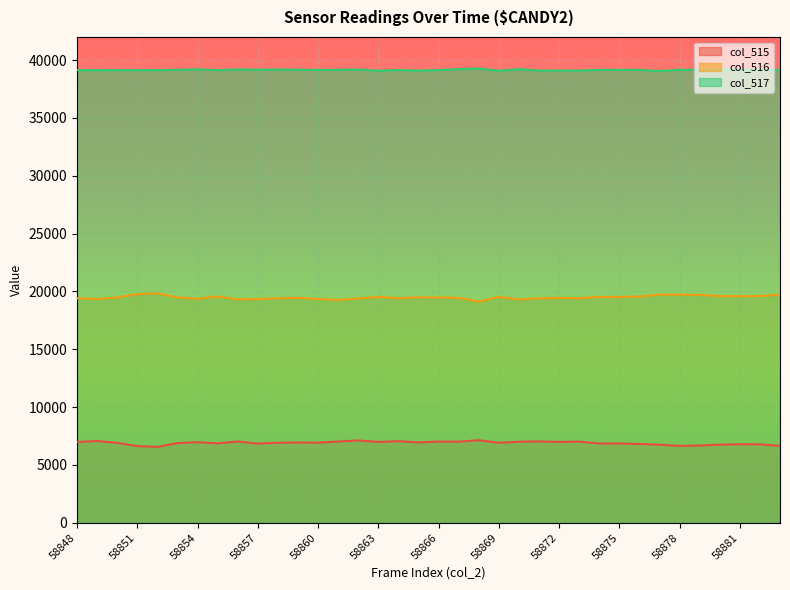

True or false: col_517 and col_515 intersect in this chart.

False